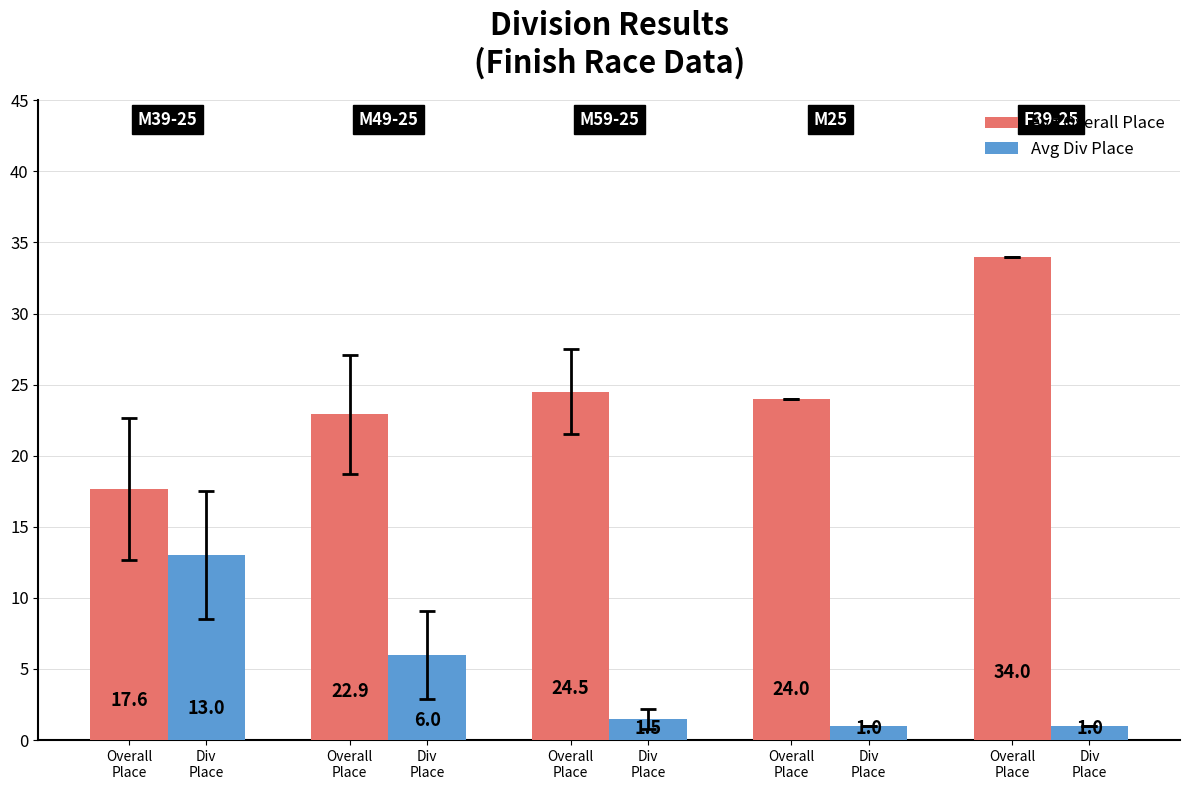

At Div
Place, list the series in order from smallest to largest.

Avg Div Place, Avg Overall Place